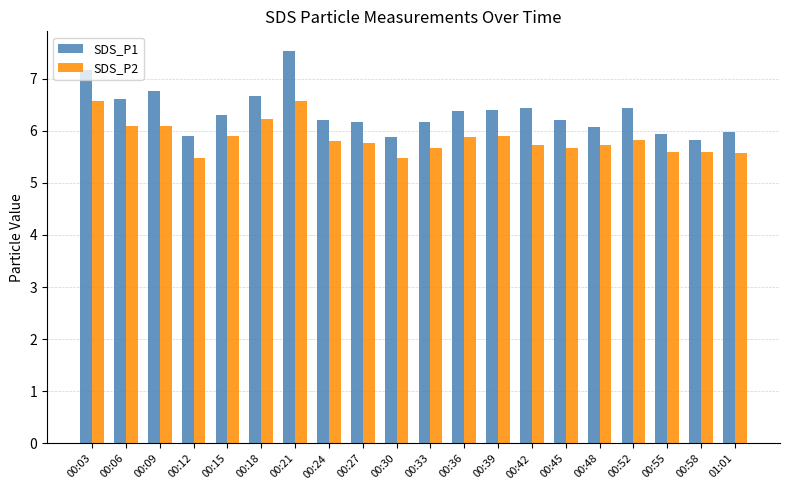

What is the label of the 18th bar from the left?

00:55